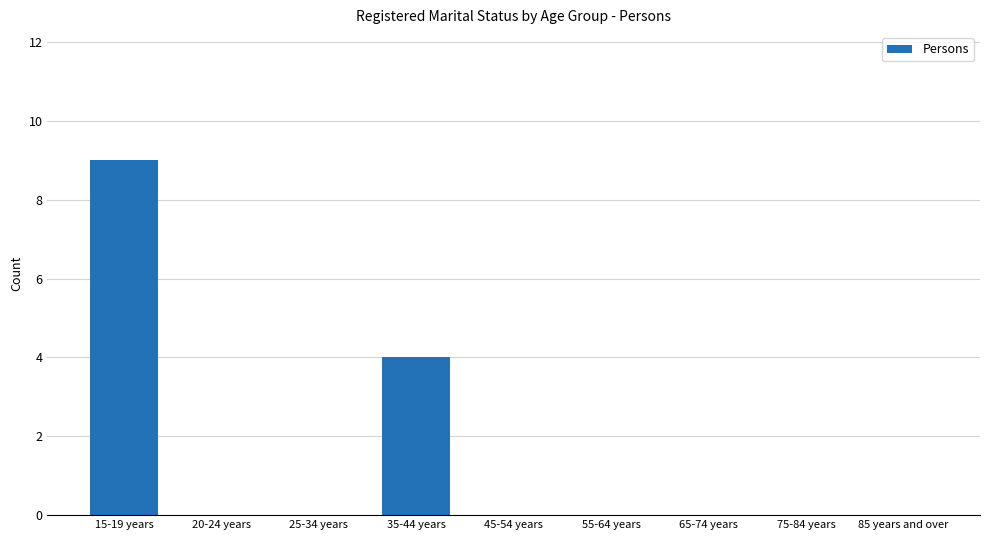

Which has a higher value, 35-44 years or 85 years and over?

35-44 years